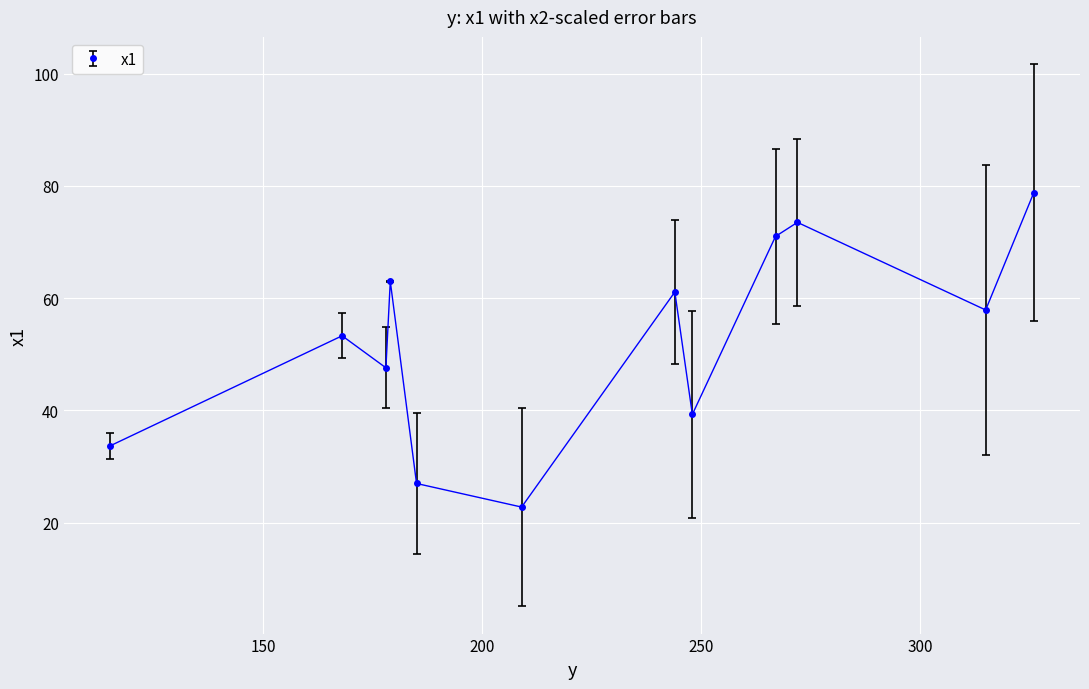

Reading right to left, list all the values displayed in this chart.

78.8	57.9	73.5	71.0	39.3	61.1	22.8	27.0	63.0	47.6	53.3	33.7